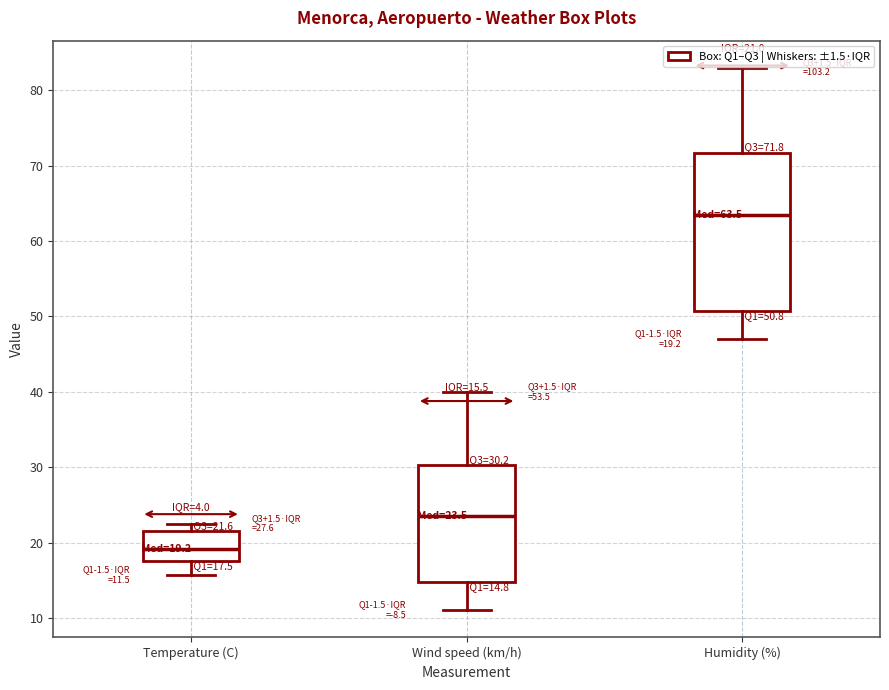

Which box has the lowest median line?

Temperature (C)